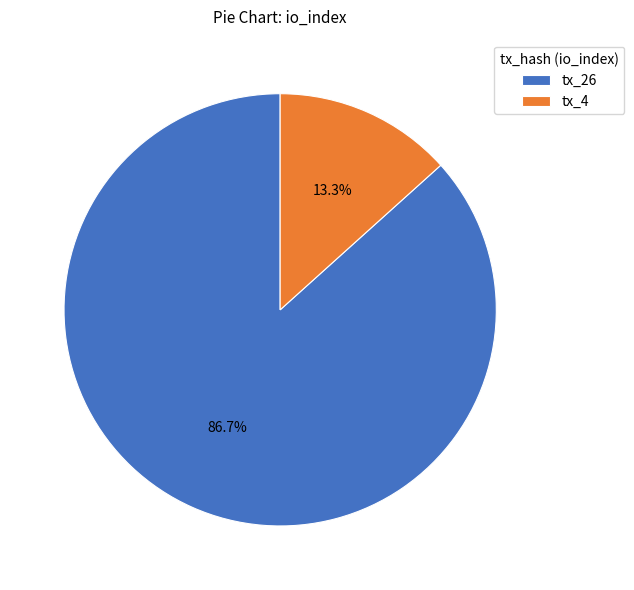

To the nearest percent, what percentage of the pie is tx_26?

87%